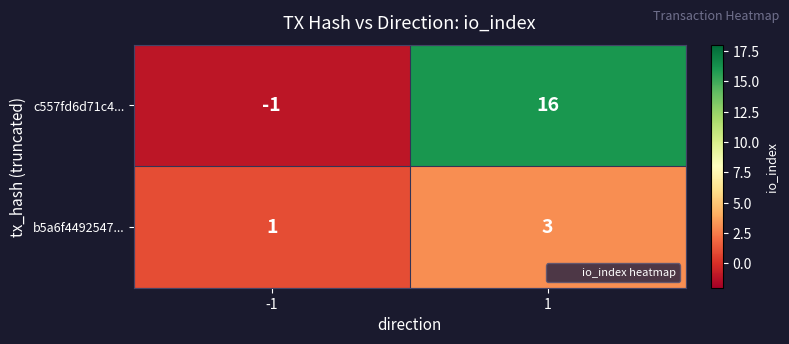

What is the maximum value for c557fd6d71c4...?

16